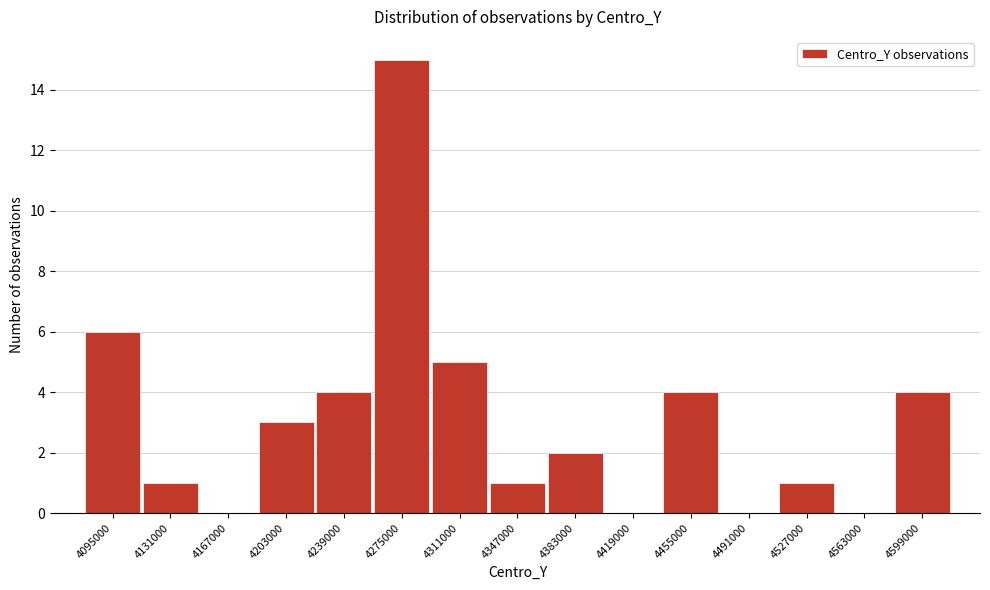

Reading left to right, list all the values displayed in this chart.

4095000=6	4131000=1	4167000=0	4203000=3	4239000=4	4275000=15	4311000=5	4347000=1	4383000=2	4419000=0	4455000=4	4491000=0	4527000=1	4563000=0	4599000=4